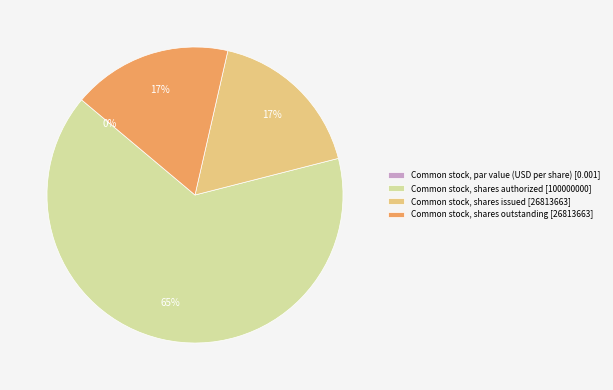

What percentage do Common stock, shares issued (in shares) and Common stock, par value (USD per share) together represent?

17.5%